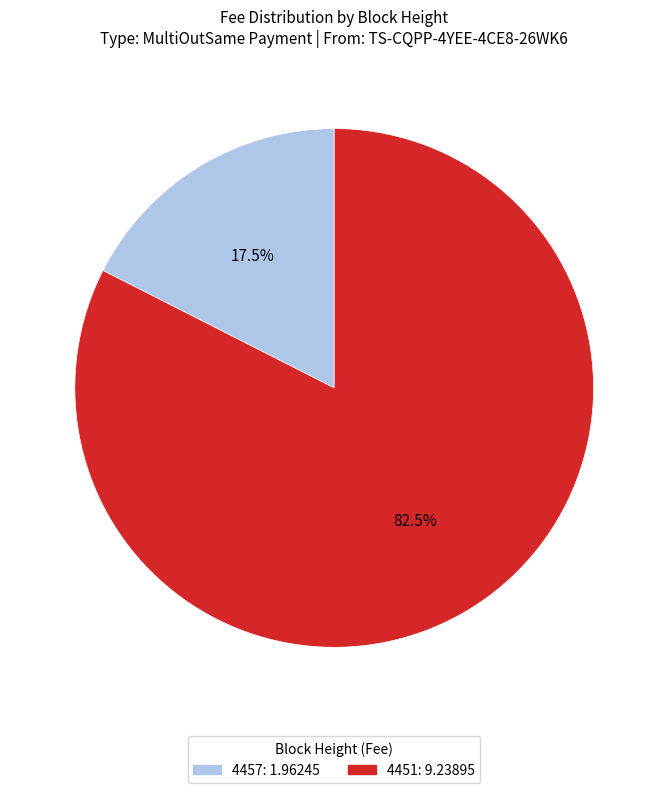

To the nearest percent, what is the difference between the largest and smallest slice percentages?

65%